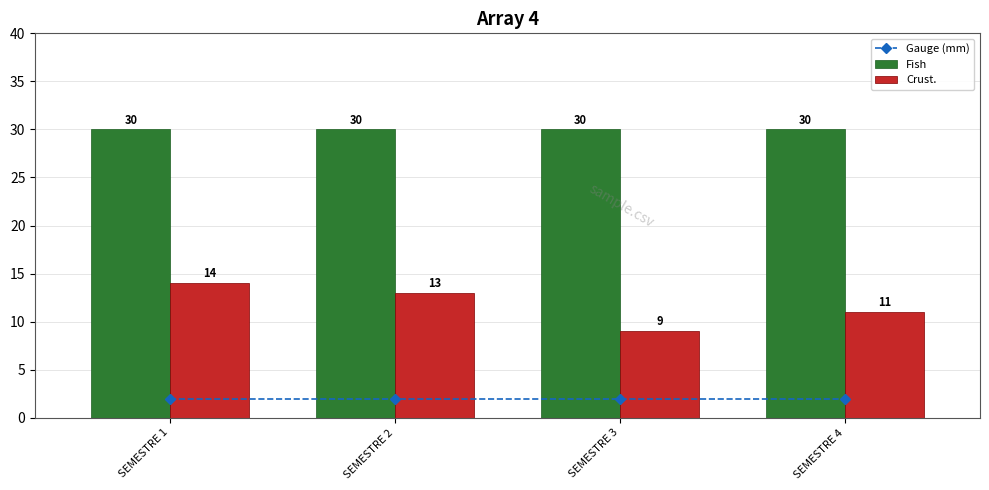

What is the maximum value for Crust.?

14